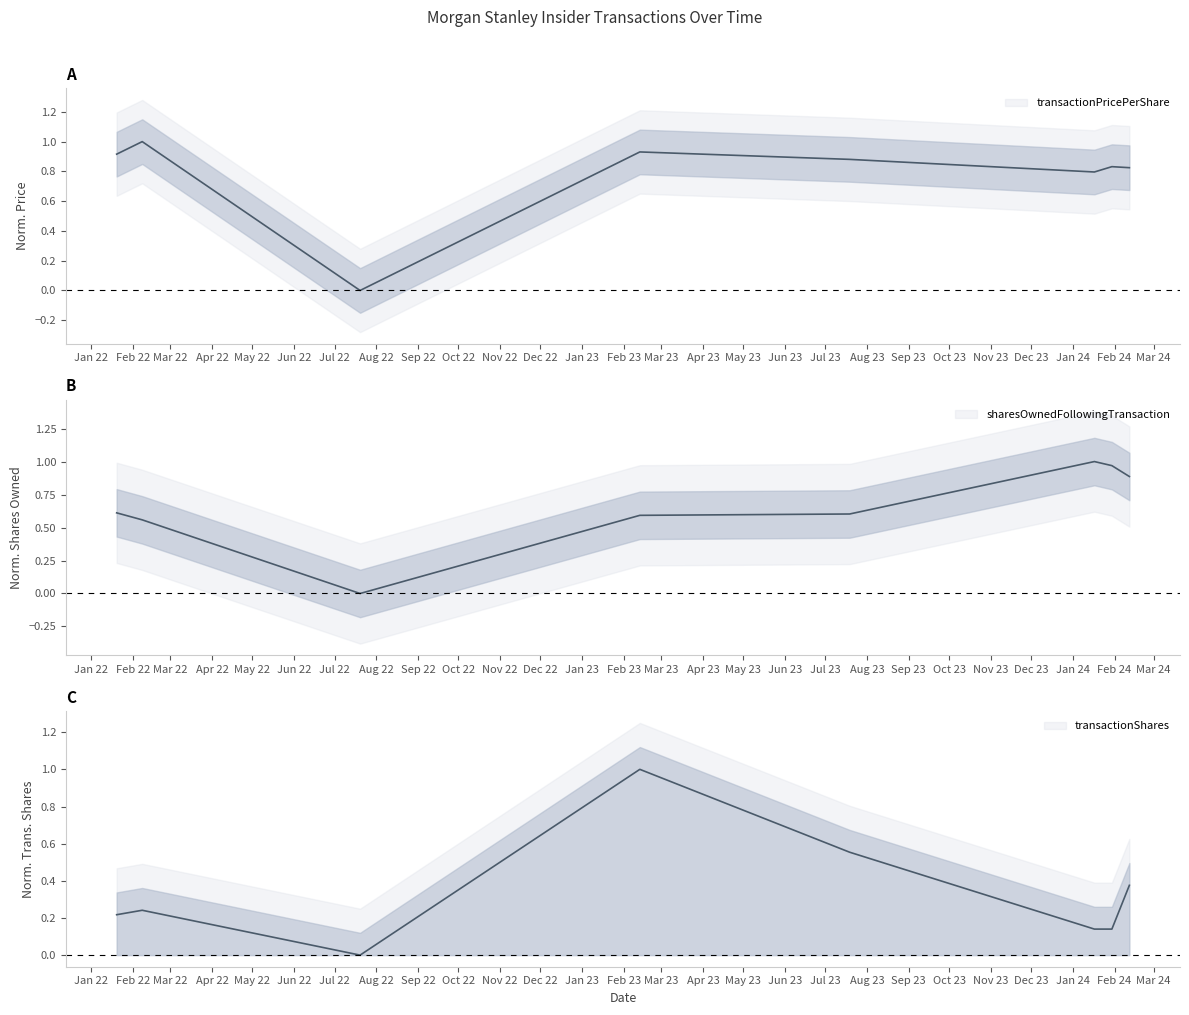

Which label corresponds to the largest value in the chart?

2024-01-17